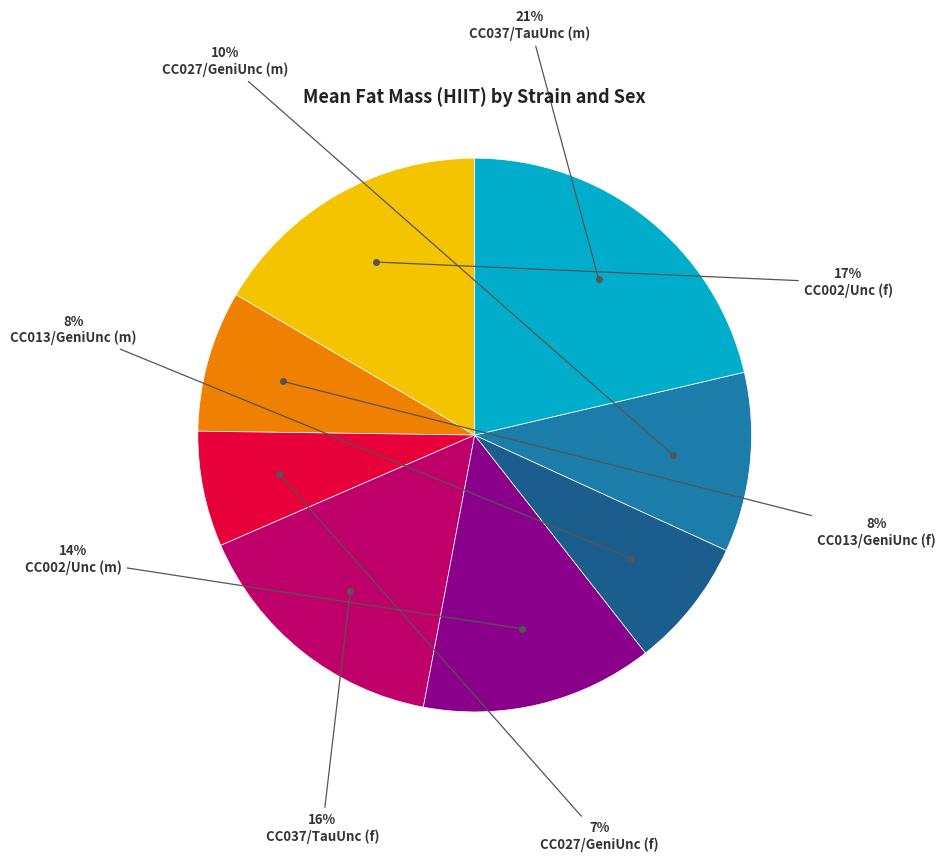

To the nearest percent, what is the average slice percentage?

12%